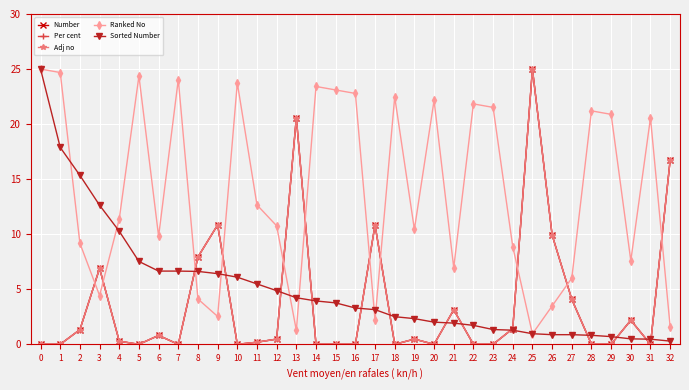

What is the value of the Per cent point at the 4th from the left?

6.9